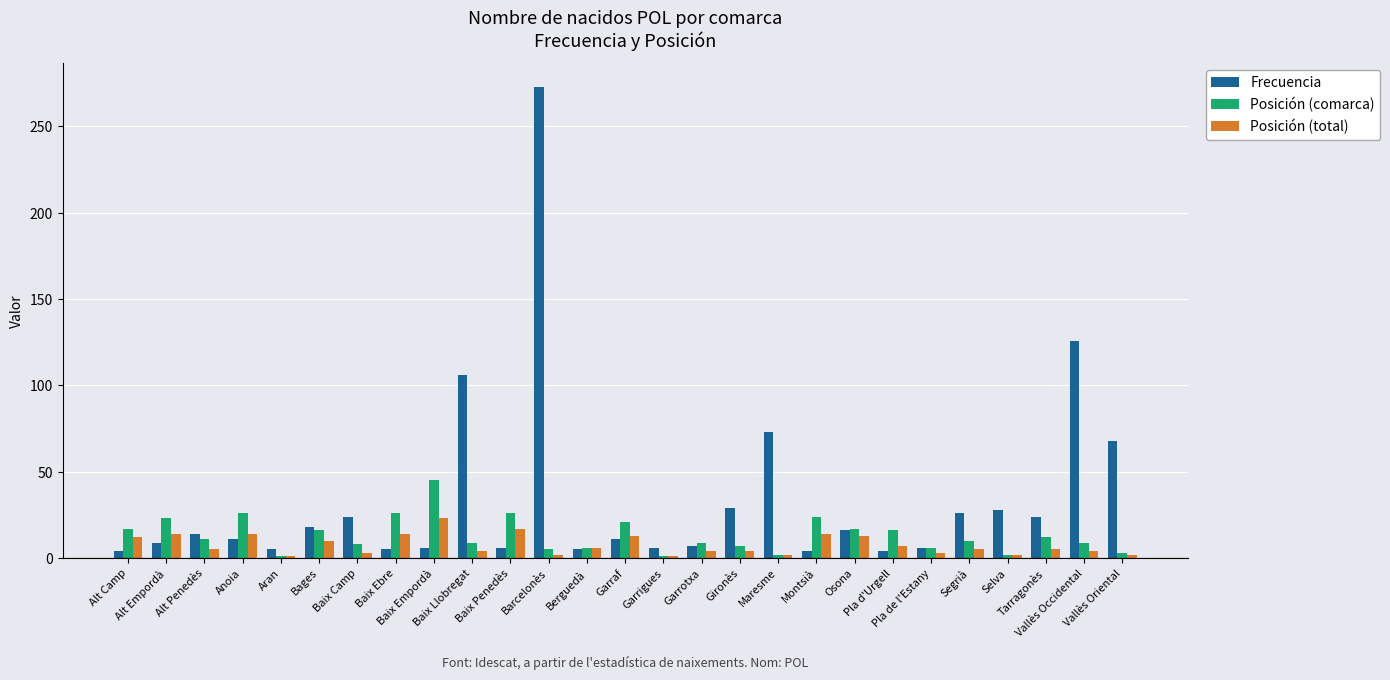

Where does the Posición (comarca) series first go above 10?

Alt Camp